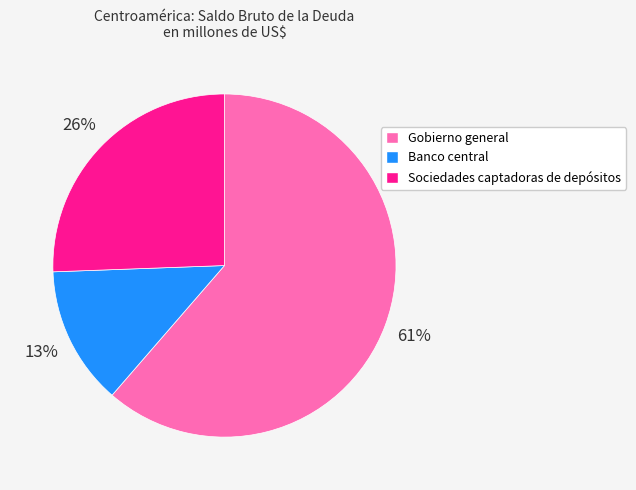

To the nearest percent, what portion does Banco central represent?

13%